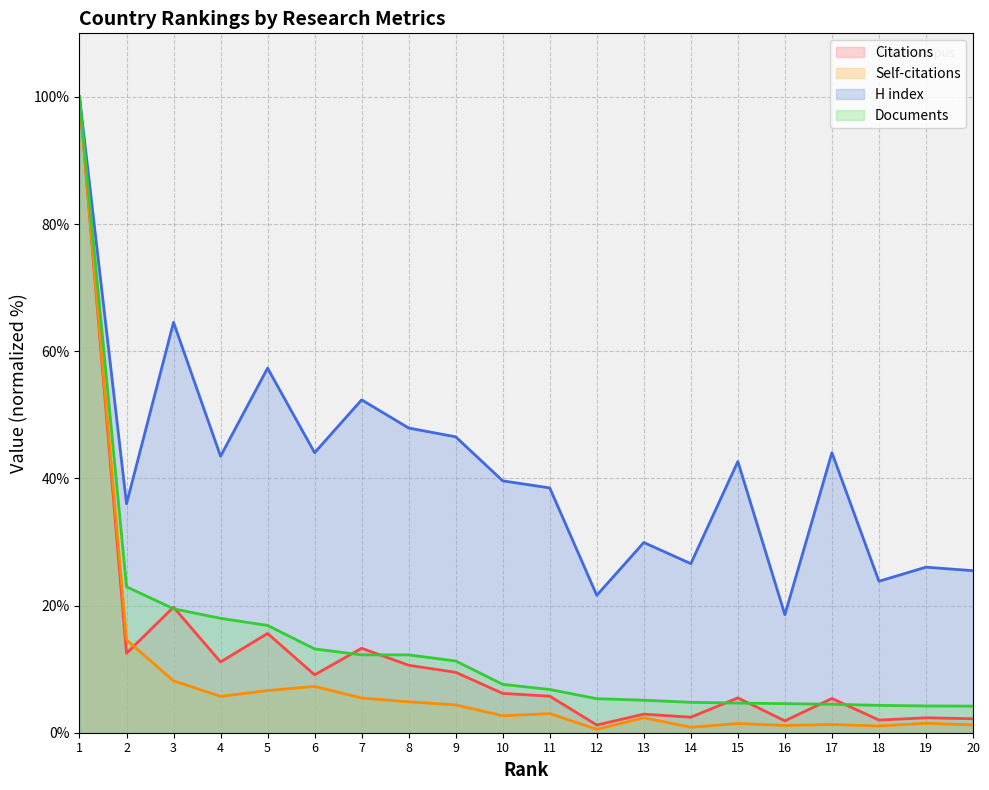

Count the number of categories in the chart.

20